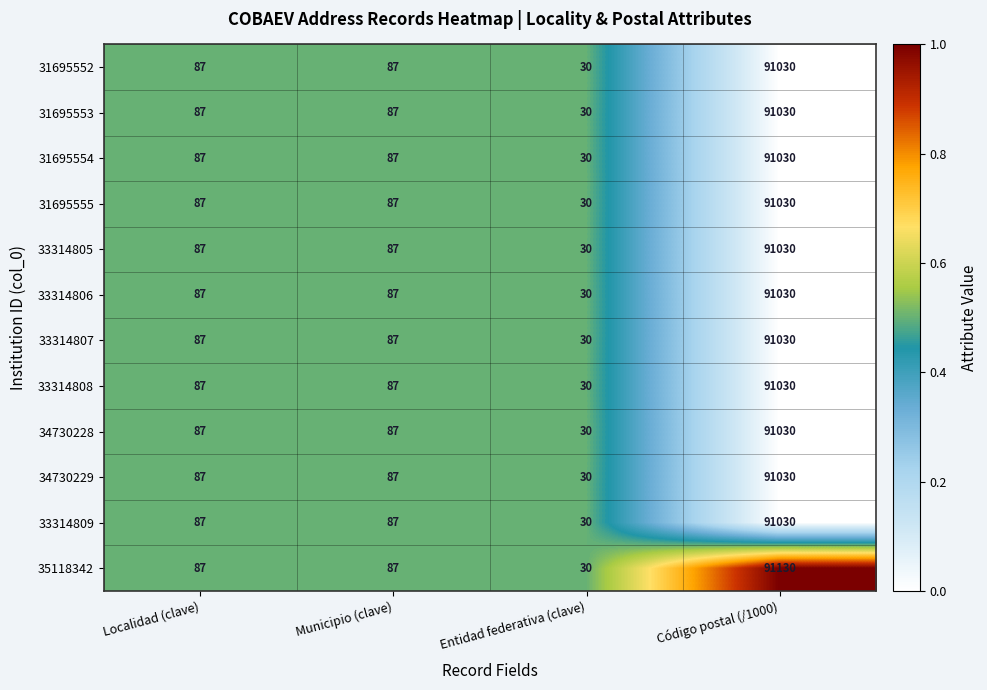

What is the sum of all 31695552 values?

91234